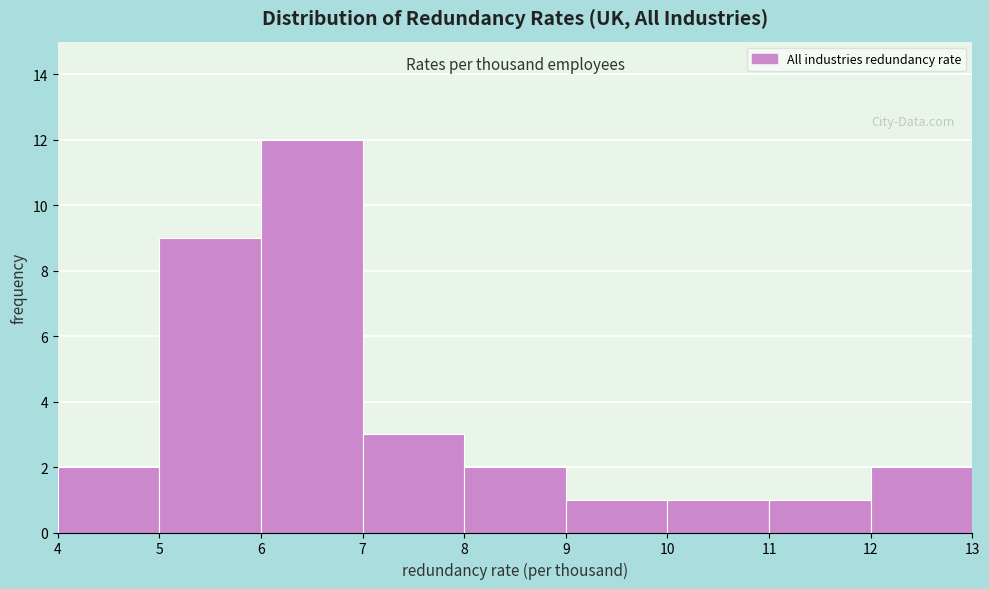

Reading left to right, list every bar in this chart as the range it spans on the x-axis followed by its height. The values are not printed on the chart, so give them approximately, as read against the axis.

4 to 5: 2
5 to 6: 9
6 to 7: 12
7 to 8: 3
8 to 9: 2
9 to 10: 1
10 to 11: 1
11 to 12: 1
12 to 13: 2